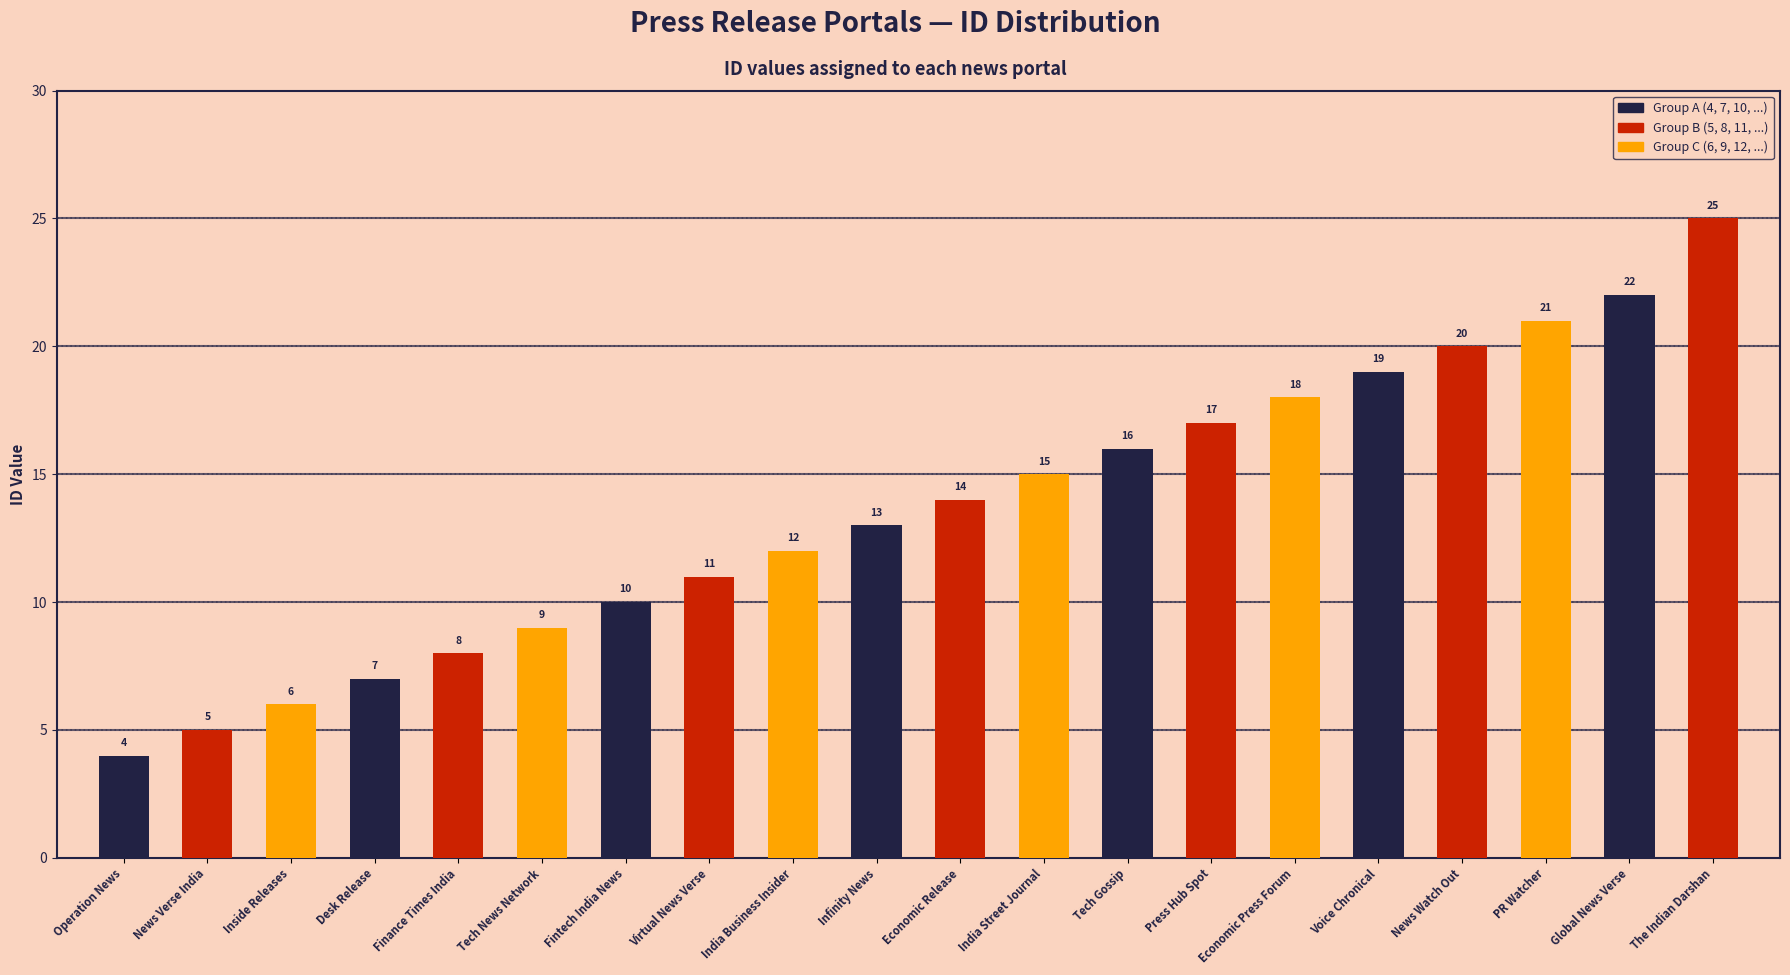

What is the average value?

14